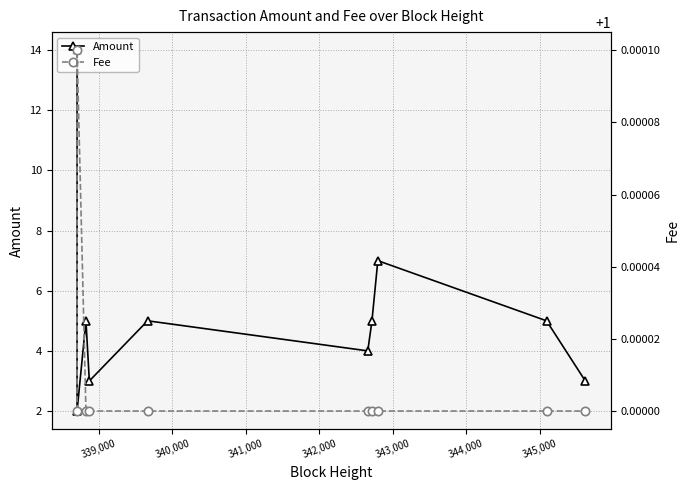

True or false: Amount and Fee cross at least once.

False